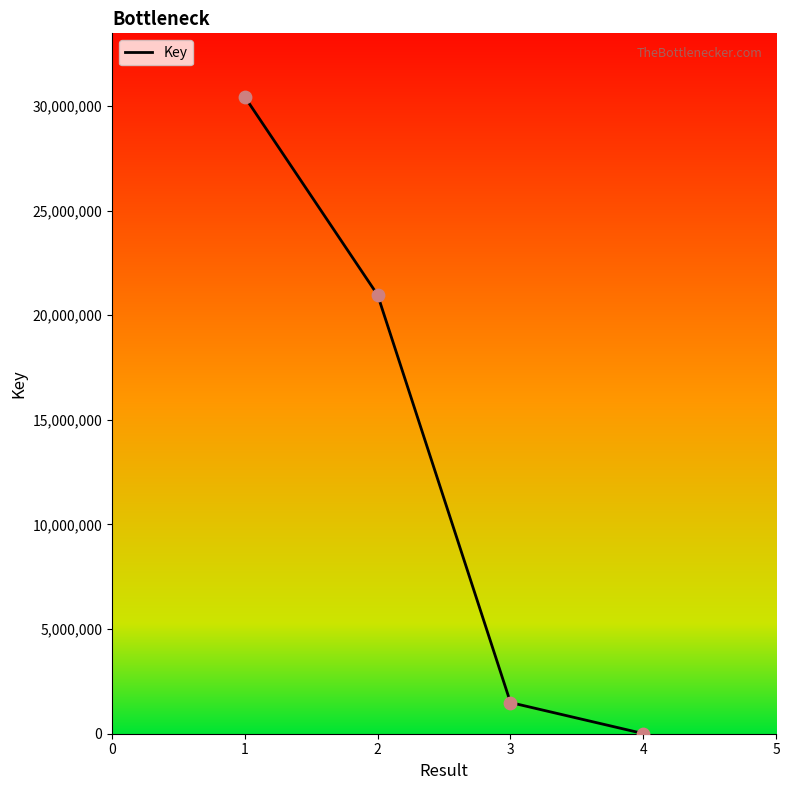

Approximately how many times larger is the value at 1 compared to 3?

20.4